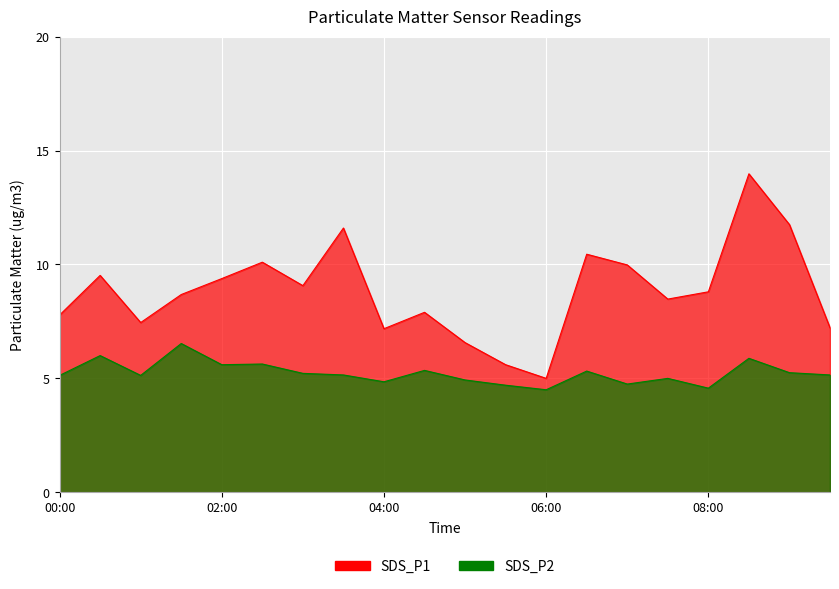

What is the sum of the SDS_P2 values at 05:30 and 01:30?

11.2